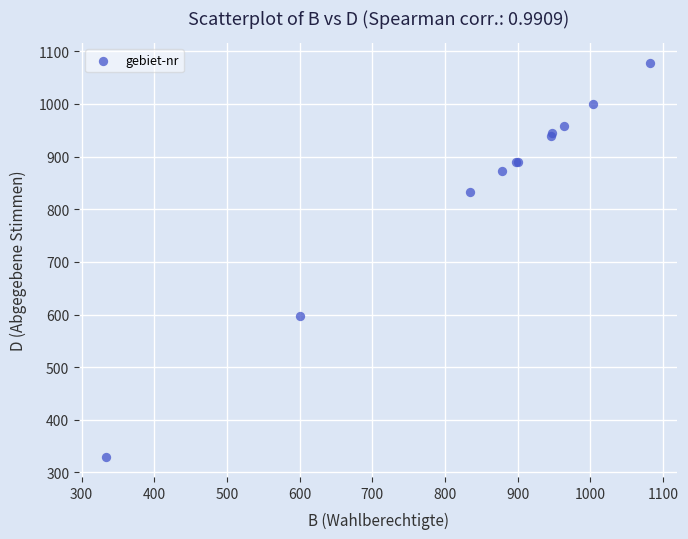

What Y value in the scatter plot is closest to 703?

597